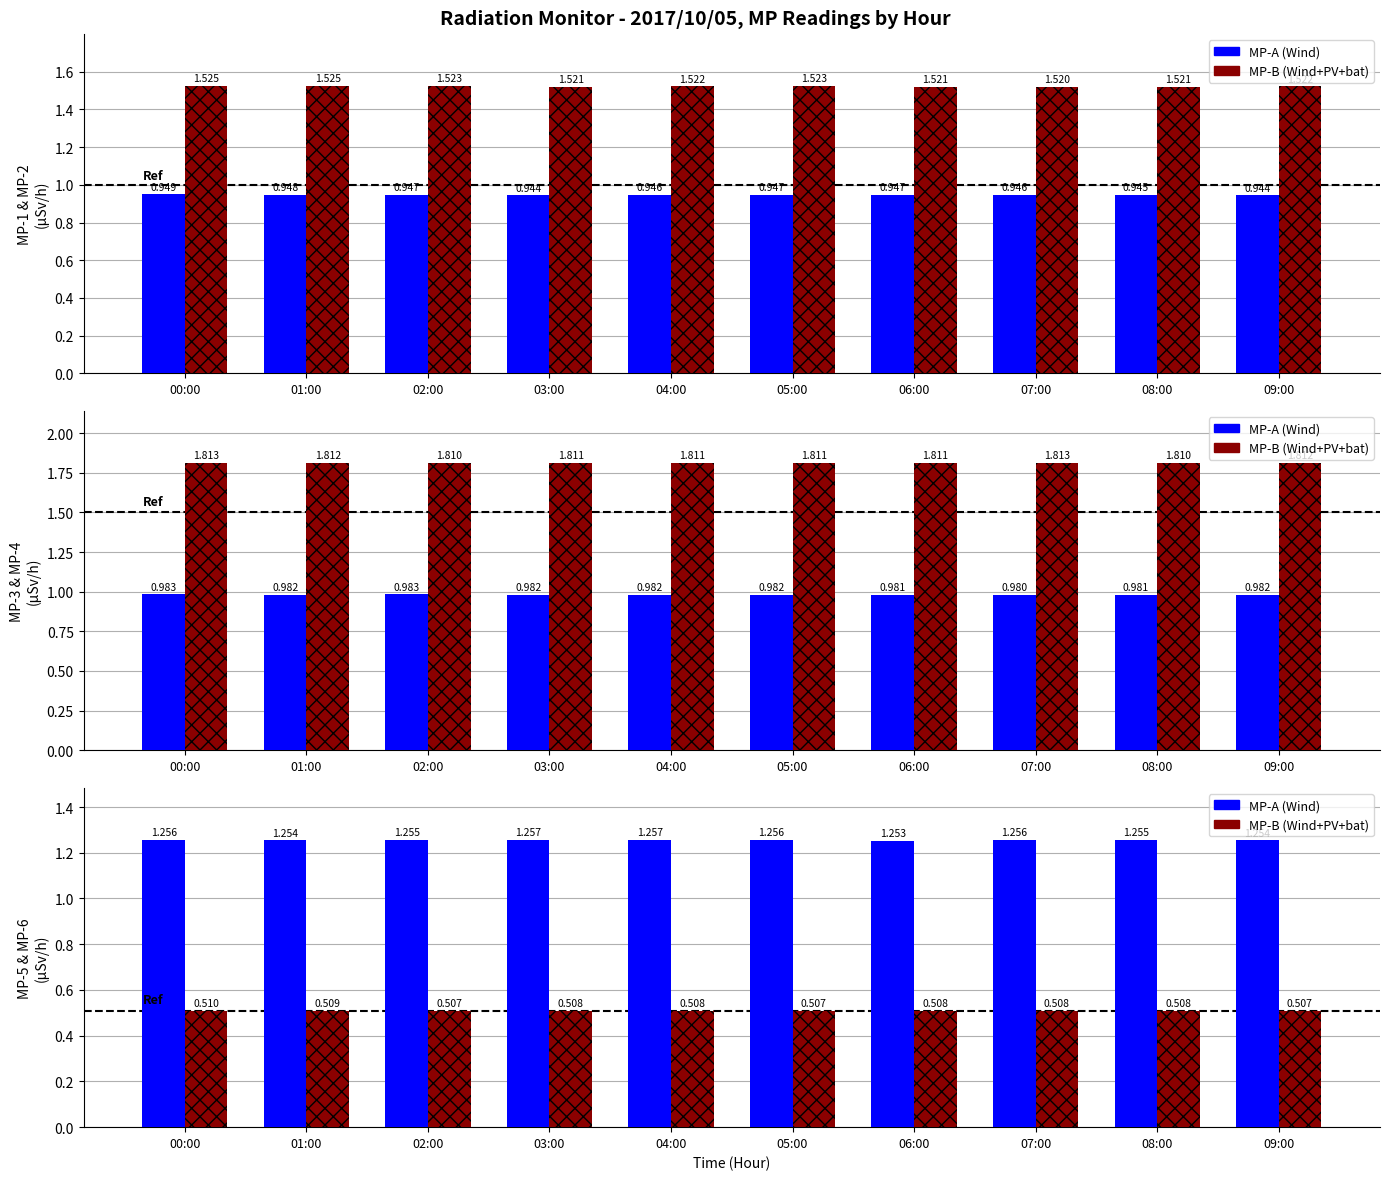

What is the greatest value displayed?

1.8